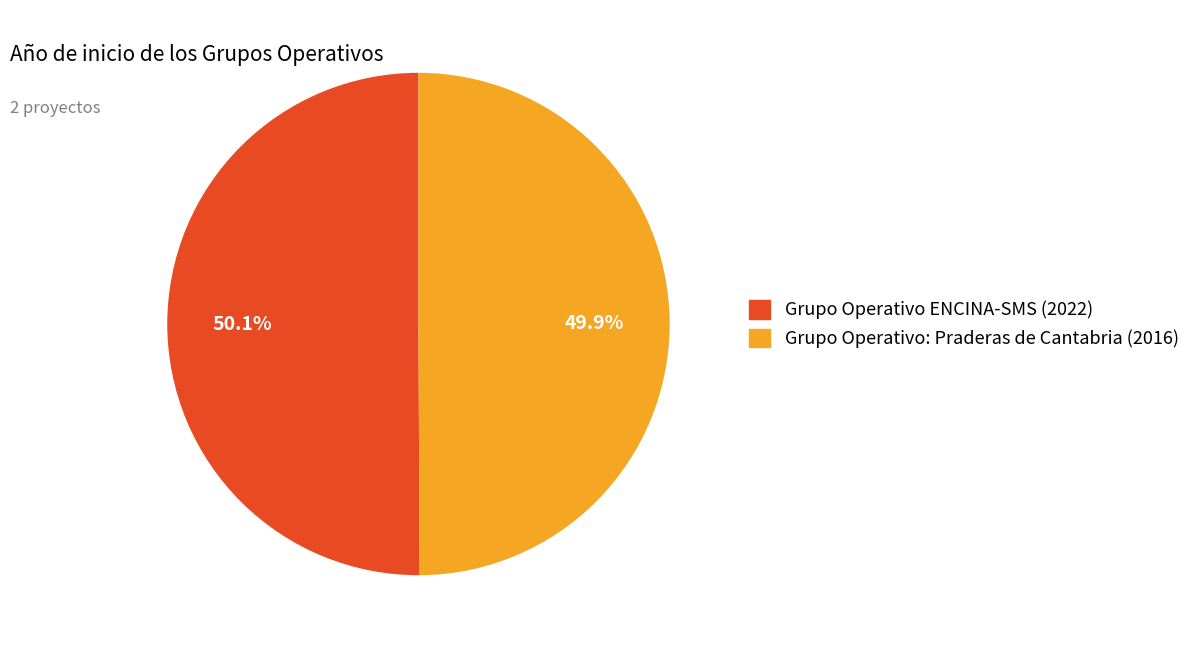

To the nearest percent, what is the combined percentage of Grupo Operativo: Praderas de Cantabria (2016) and Grupo Operativo ENCINA-SMS (2022)?

100%